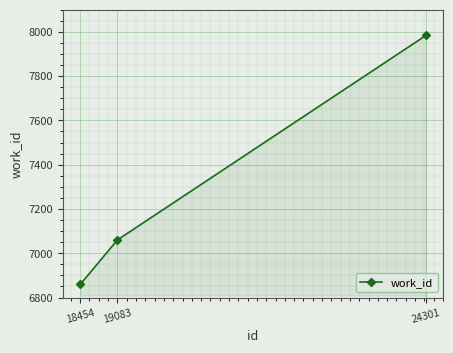

How many lines are shown in the chart?

1